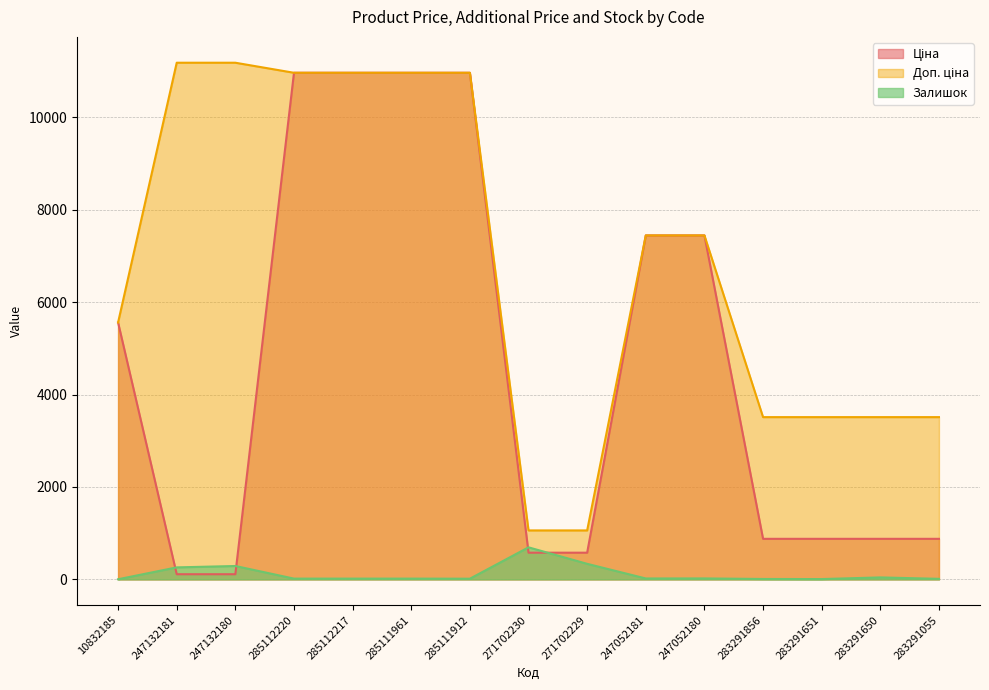

How many intersections are there between Залишок and Ціна?

4